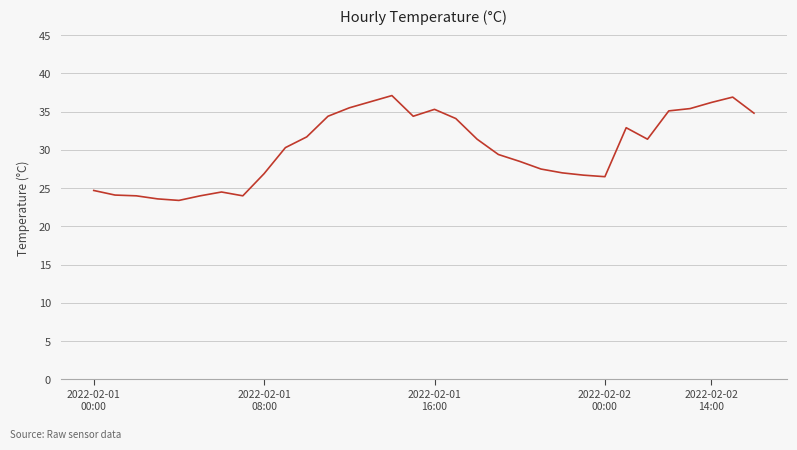

What is the difference between the maximum and minimum values?

13.7